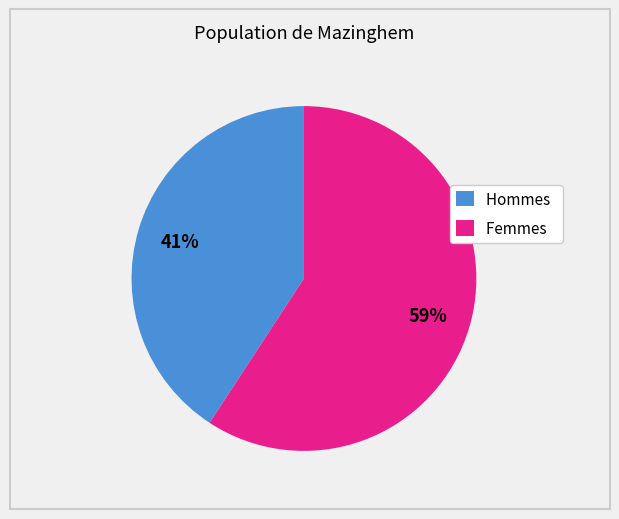

What is the majority slice?

Femmes